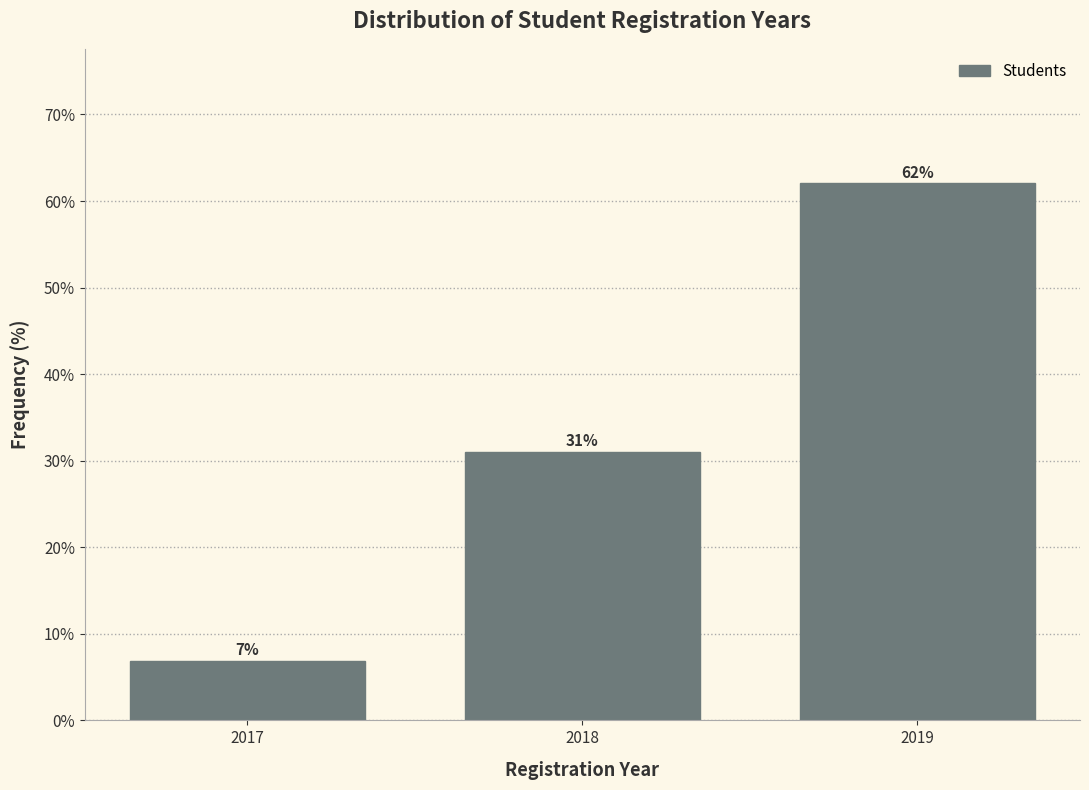

What is the approximate value at 2017?

6.9